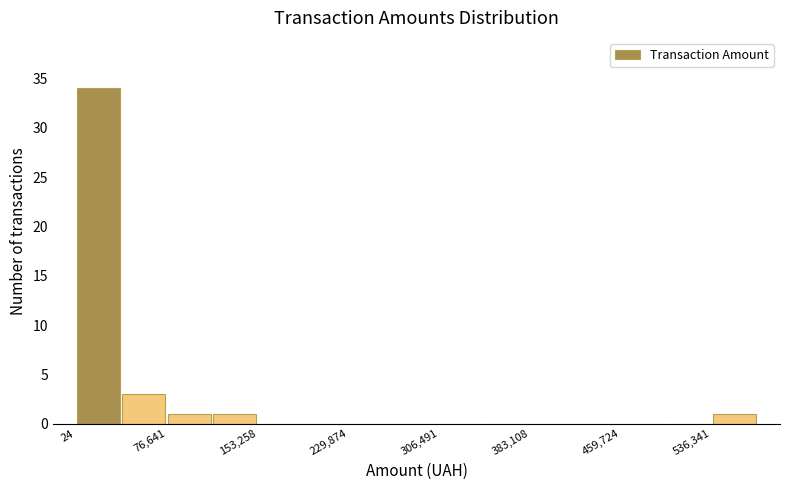

Around what value on the x-axis is the tallest bar? Give the approximate position of its centre, as read against the axis.

20000